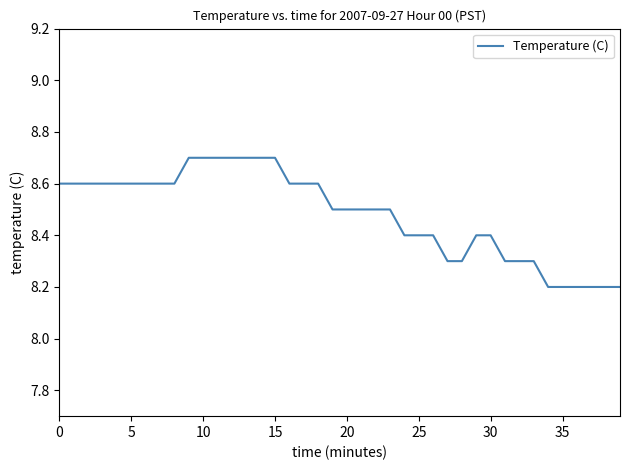

What is the smallest value displayed?

8.2